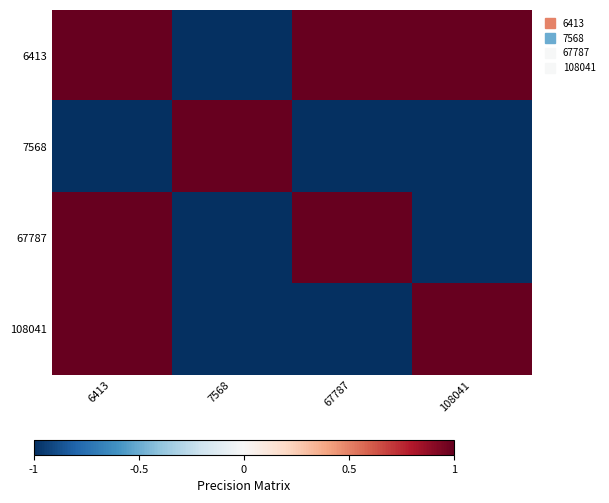

Which series has the largest range (max minus min)?

6413